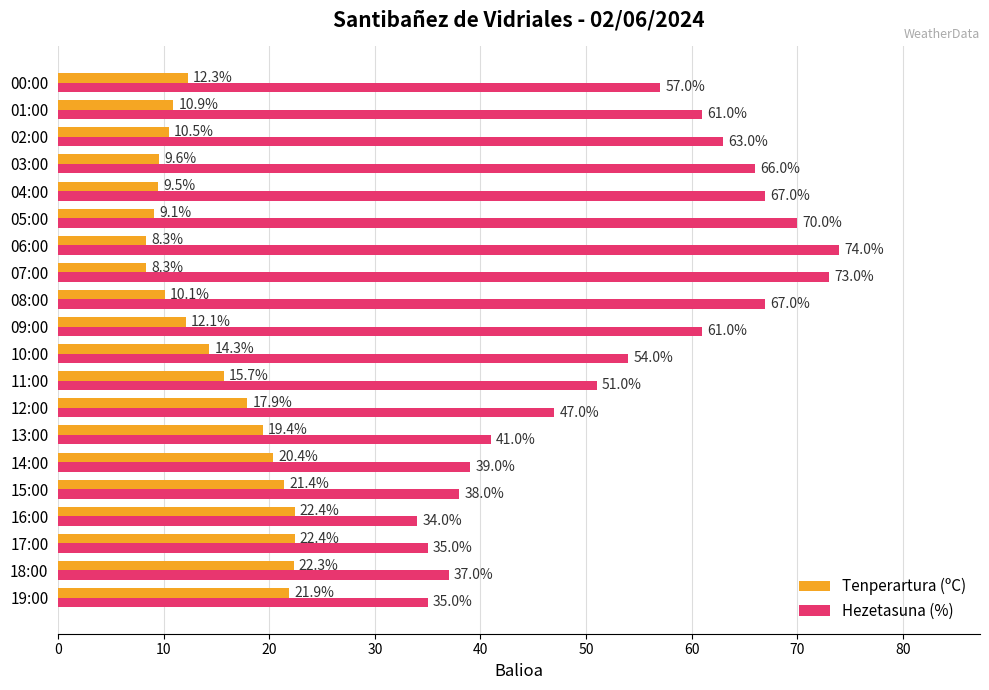

What is the sum of all Hezetasuna (%) values?

1070.0